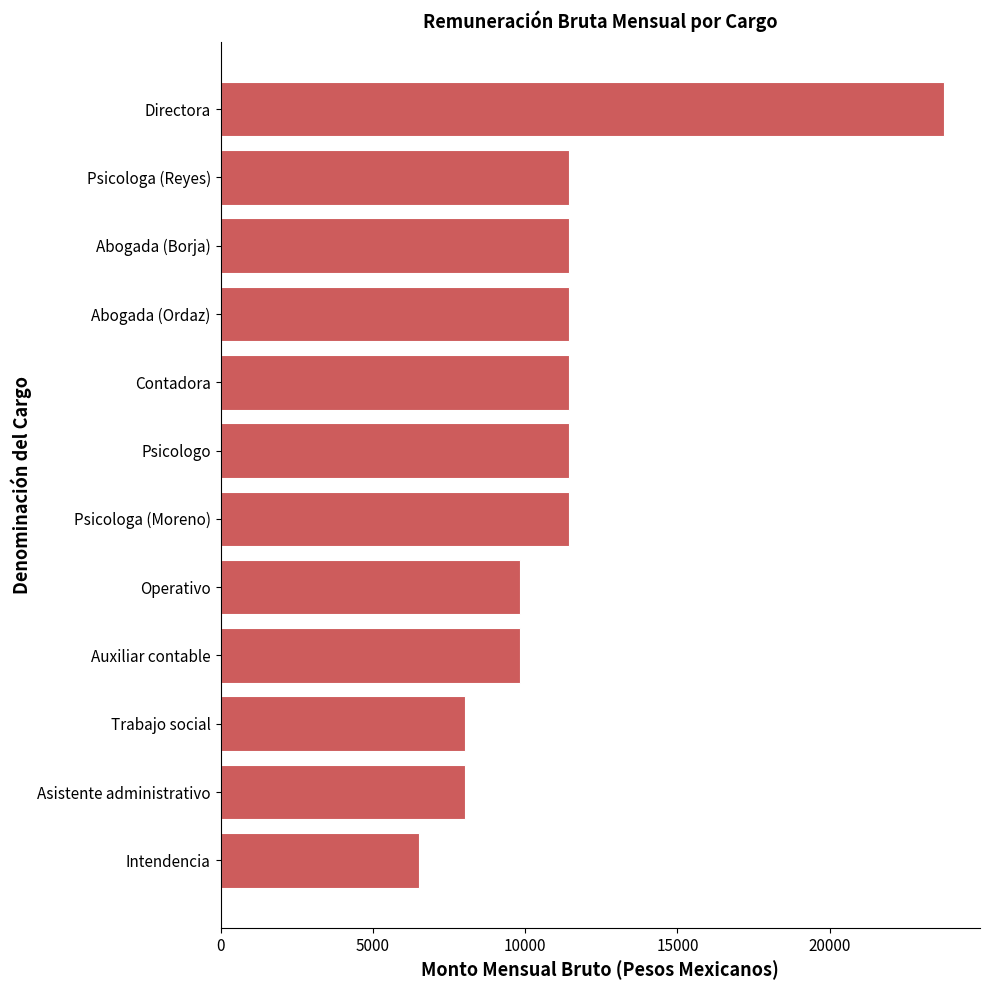

True or false: the data shows 9844.1 at Auxiliar contable.

True